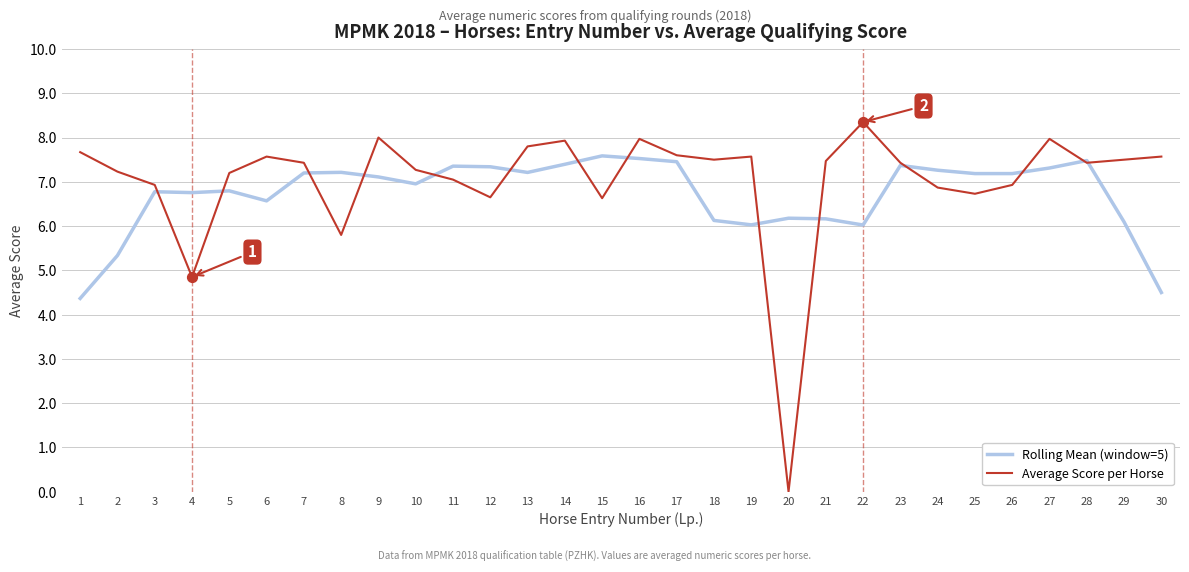

What is the spread (max minus min) of values at 10?

0.3